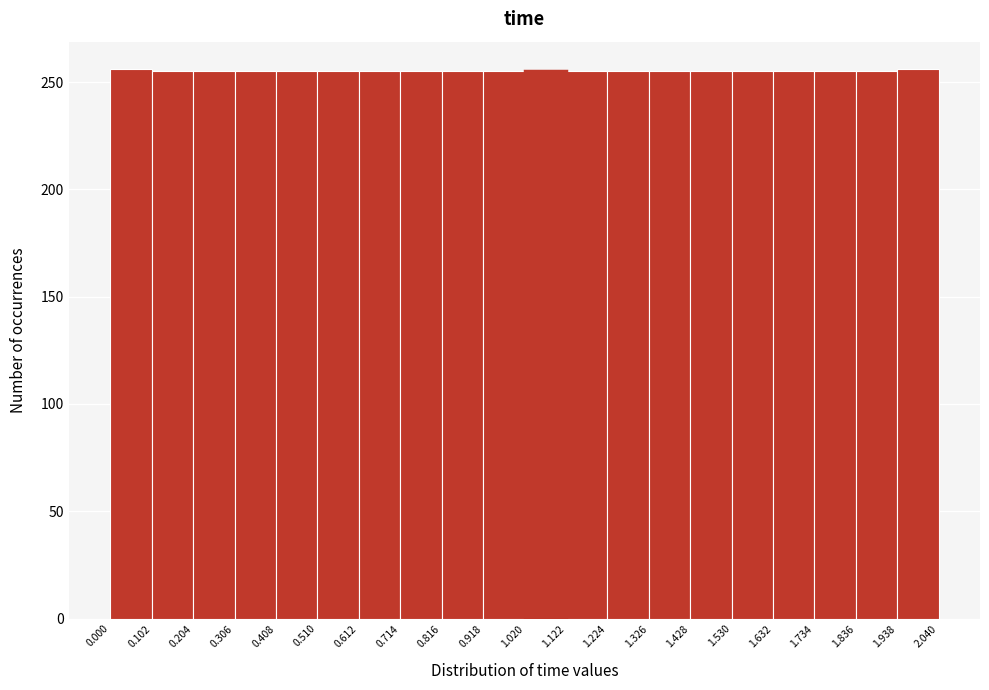

Reading left to right, list every bar in this chart as the range it spans on the x-axis followed by its height. The values are not printed on the chart, so give them approximately, as read against the axis.

0.000 to 0.102: 255
0.102 to 0.204: 255
0.204 to 0.306: 255
0.306 to 0.408: 255
0.408 to 0.510: 255
0.510 to 0.612: 255
0.612 to 0.714: 255
0.714 to 0.816: 255
0.816 to 0.918: 255
0.918 to 1.020: 255
1.020 to 1.122: 255
1.122 to 1.224: 255
1.224 to 1.326: 255
1.326 to 1.428: 255
1.428 to 1.530: 255
1.530 to 1.632: 255
1.632 to 1.734: 255
1.734 to 1.836: 255
1.836 to 1.938: 255
1.938 to 2.040: 255